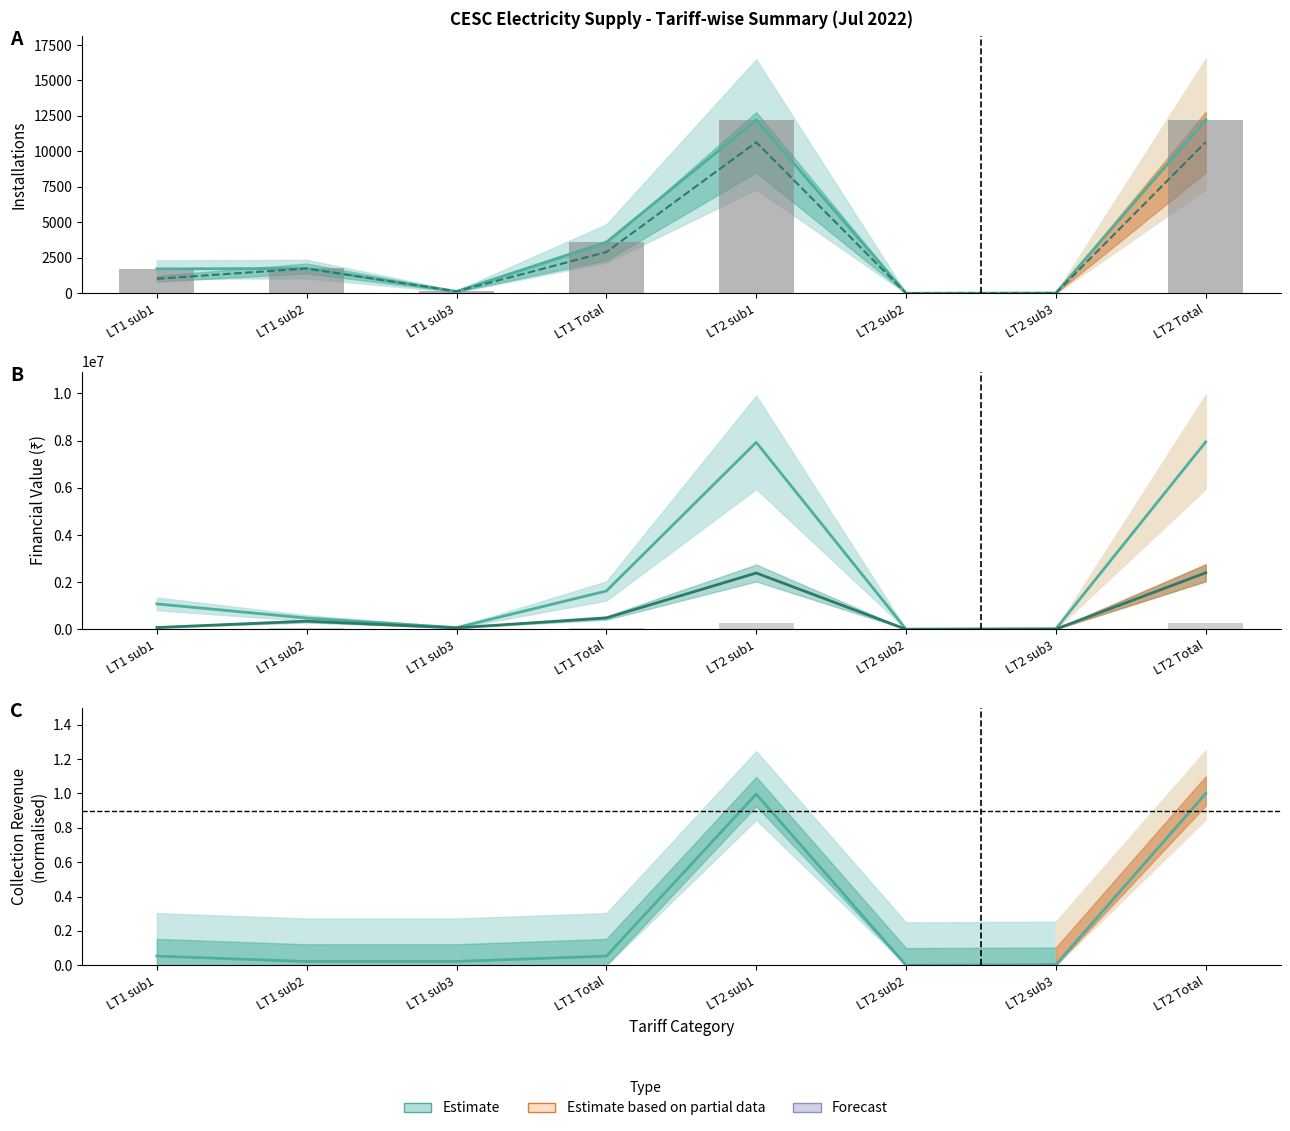

Does the chart contain any negative values?

No